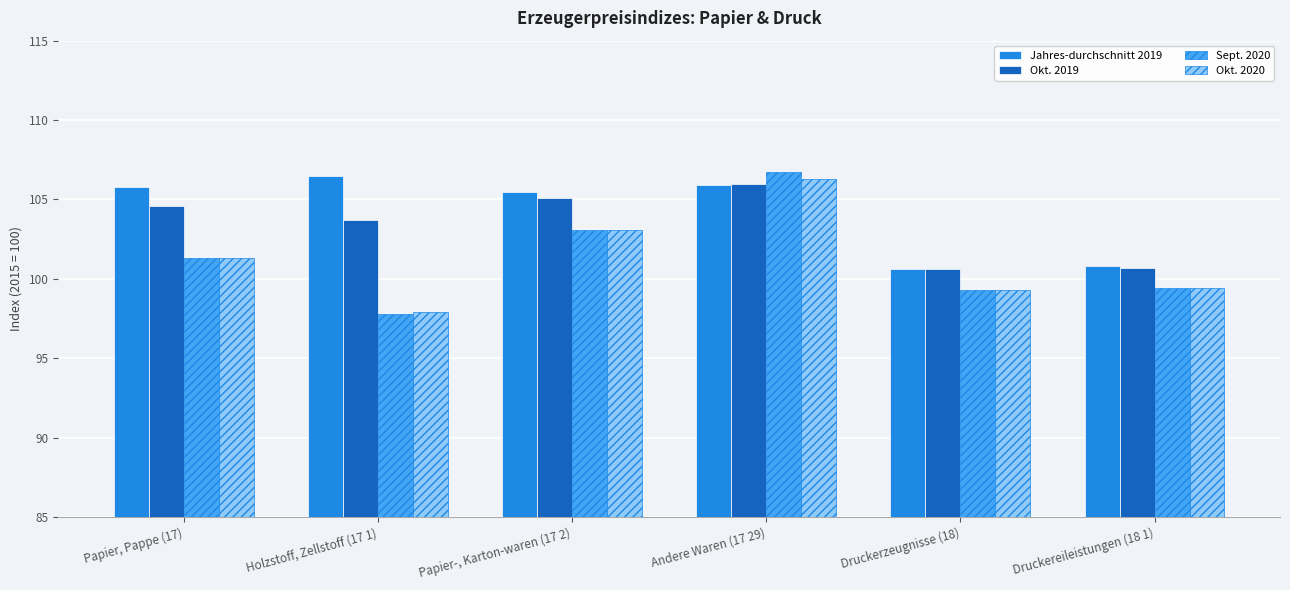

Is the value of Jahres-durchschnitt 2019 at Druckerzeugnisse (18) greater than the value of Okt. 2020 at Andere Waren (17 29)?

No